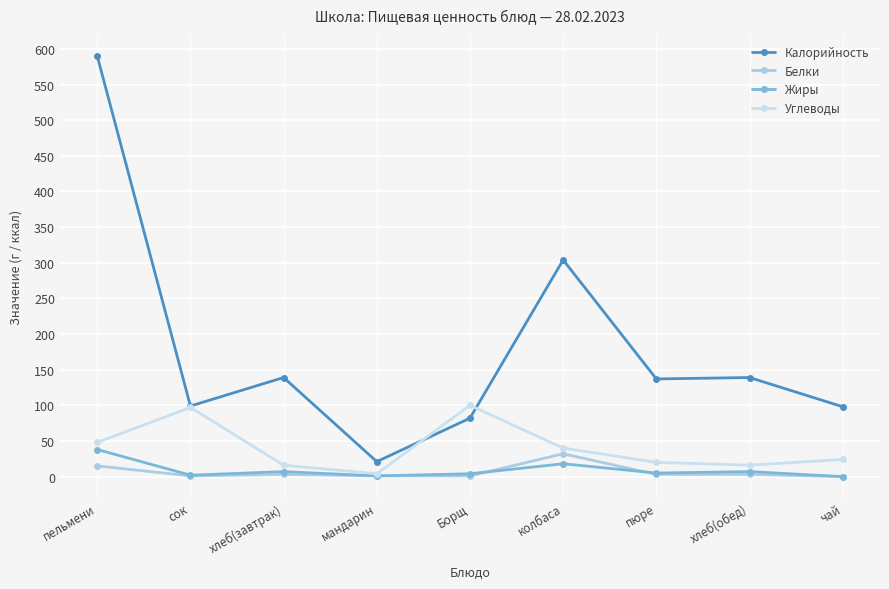

At which category does Углеводы reach its first local valley?

мандарин